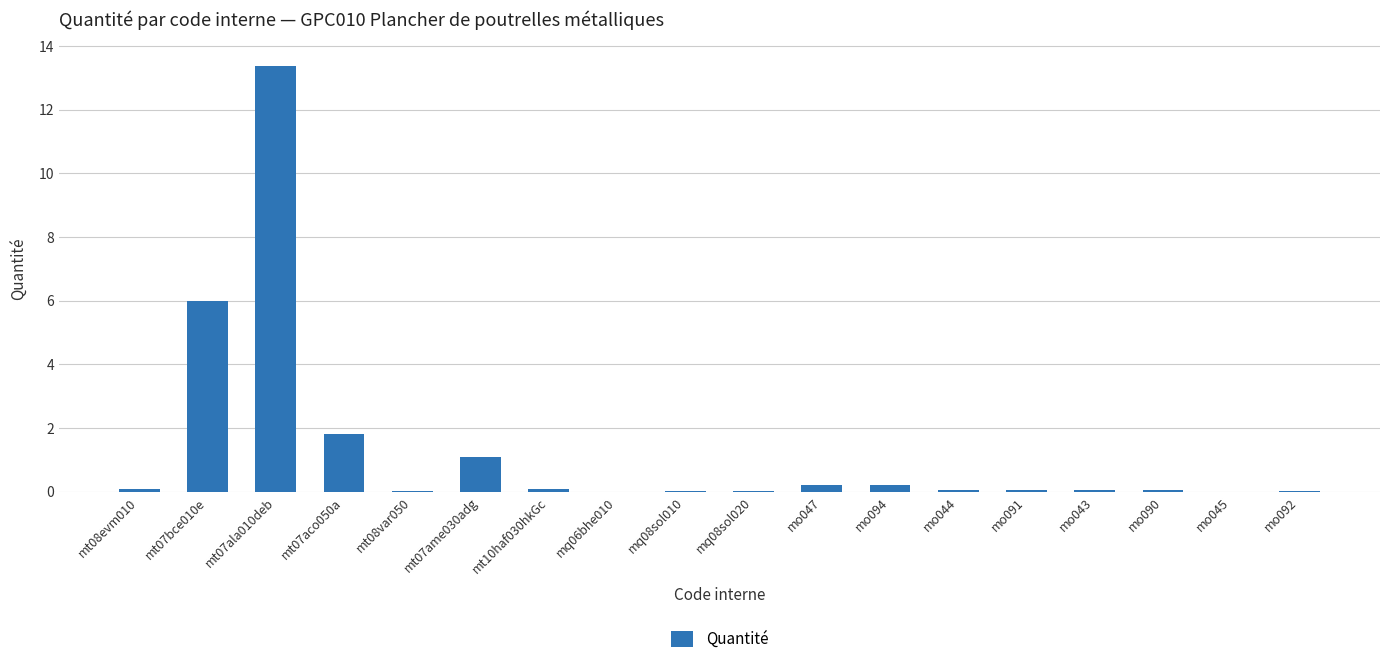

True or false: the data shows 0.0 at mt08var050.

True